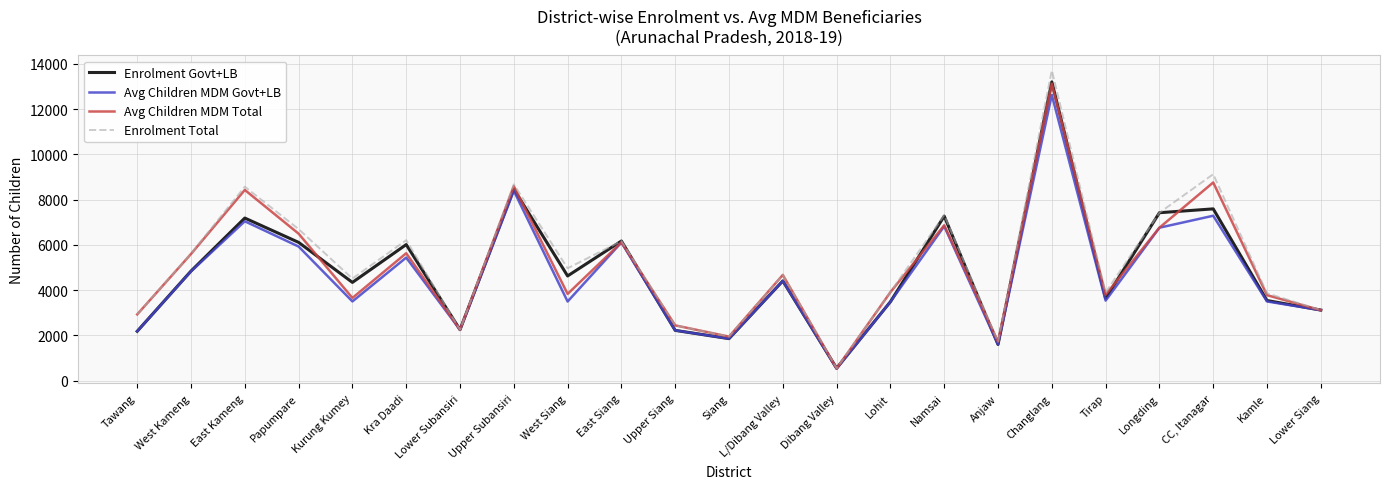

The value of Enrolment Govt+LB at Tirap is 4848. True or false?

False